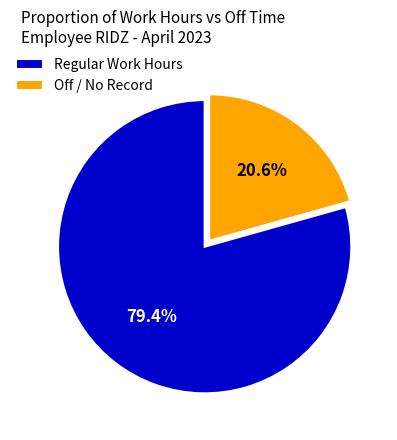

Rank the categories by value from highest to lowest.

Regular Work Hours, Off / No Record